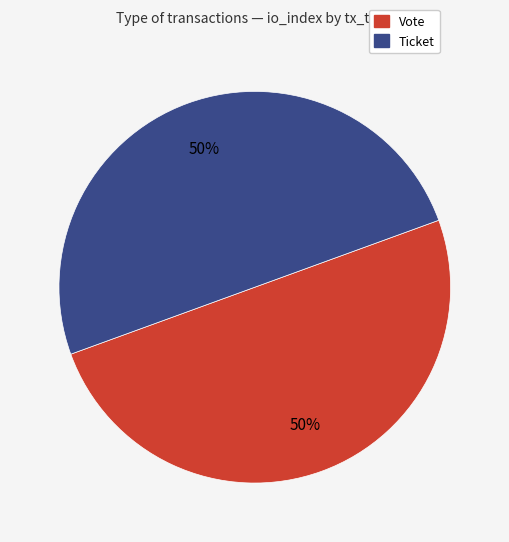

Count the number of slices in the pie.

2